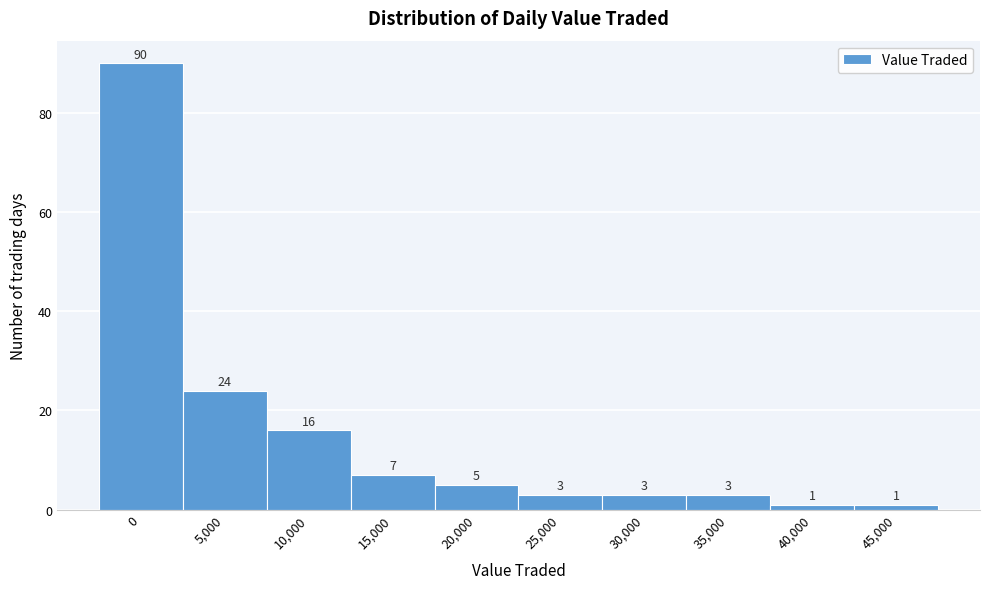

Reading left to right, what are all the values shown in this chart?

90	24	16	7	5	3	3	3	1	1